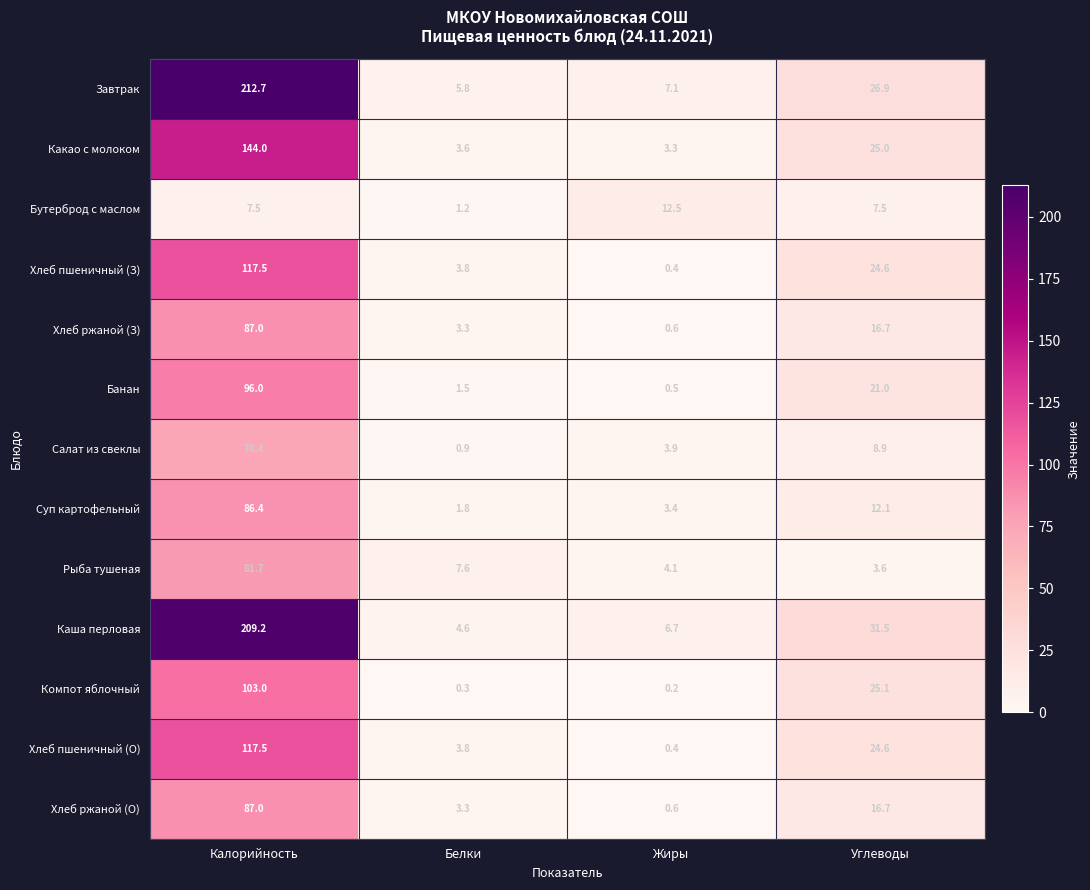

Between Жиры and Углеводы, which series saw the biggest shift?

Компот яблочный